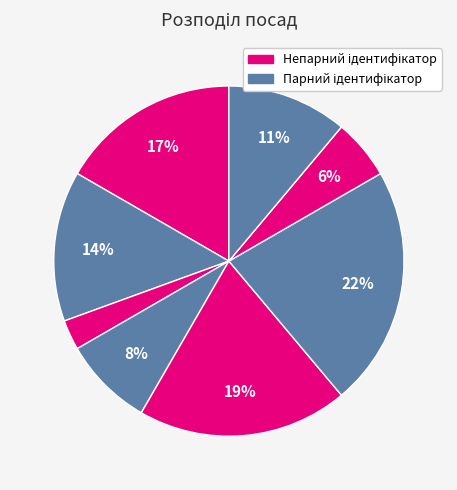

Is there any slice that represents more than half of the pie?

No